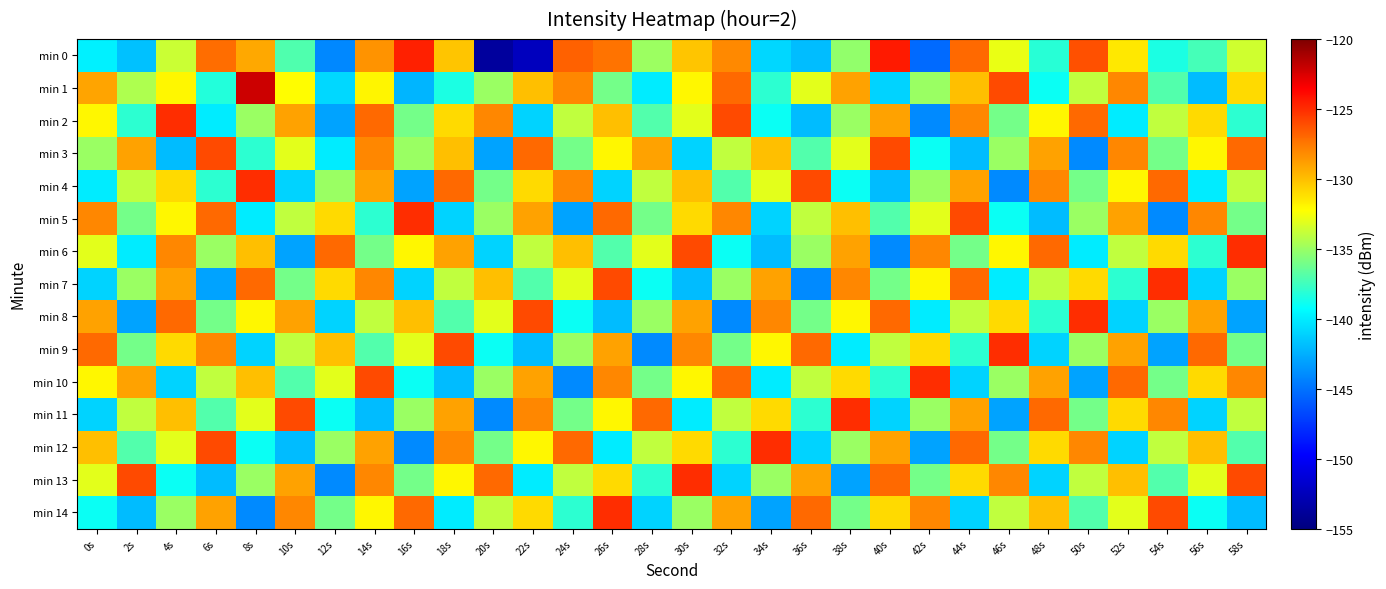

Which label corresponds to the largest value in the chart?

8s